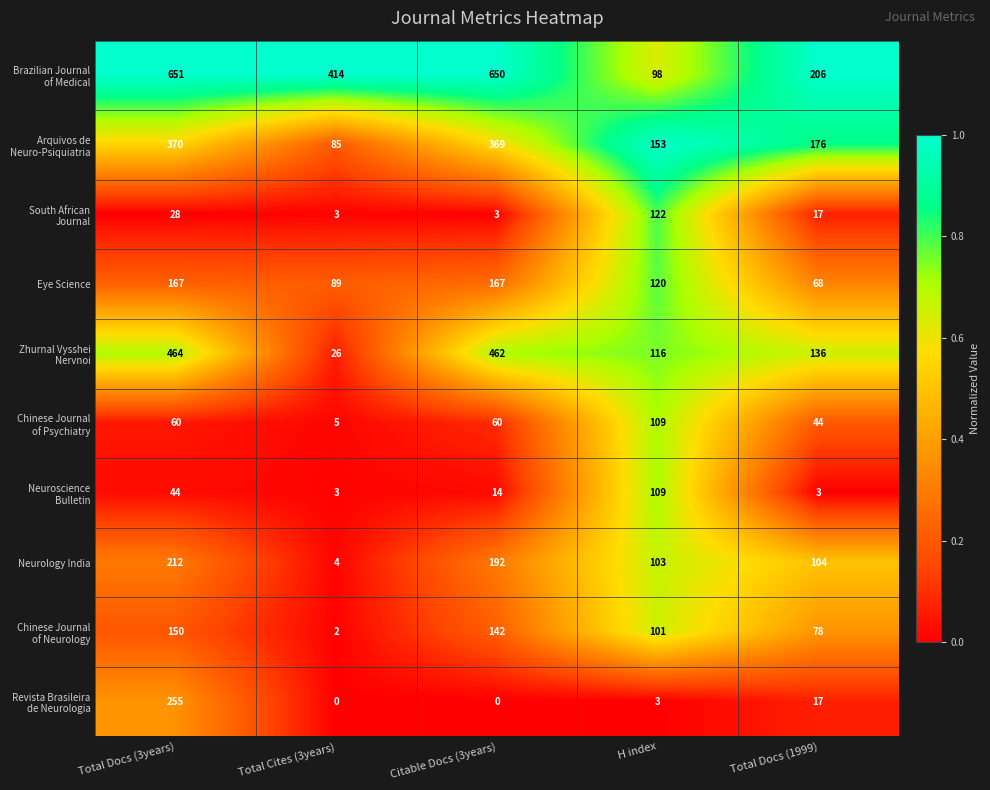

At how many categories does at least one series exceed 77?

5